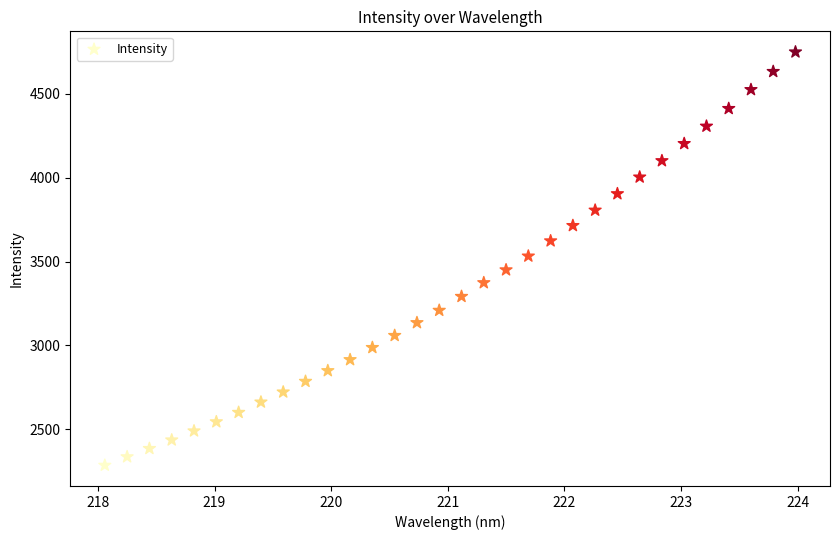

What is the range of Y values (max minus min)?

2464.4